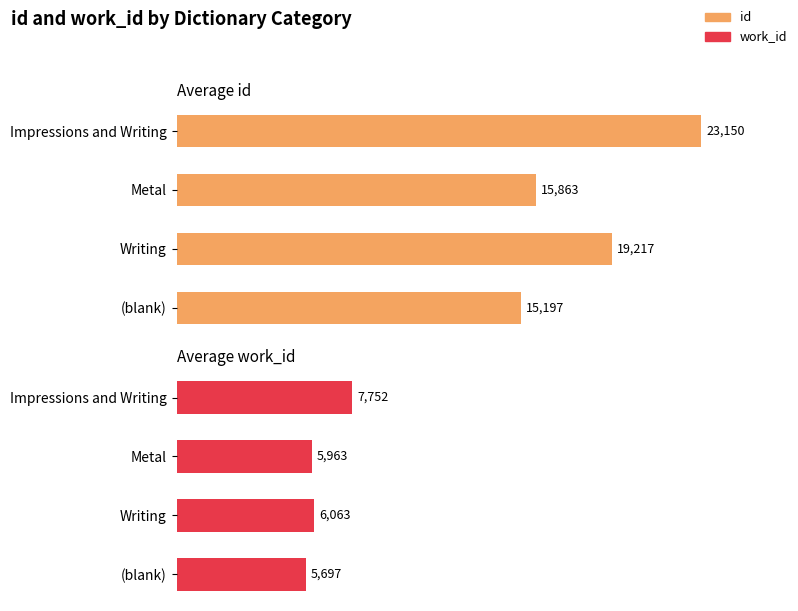

How many groups of bars are there?

4